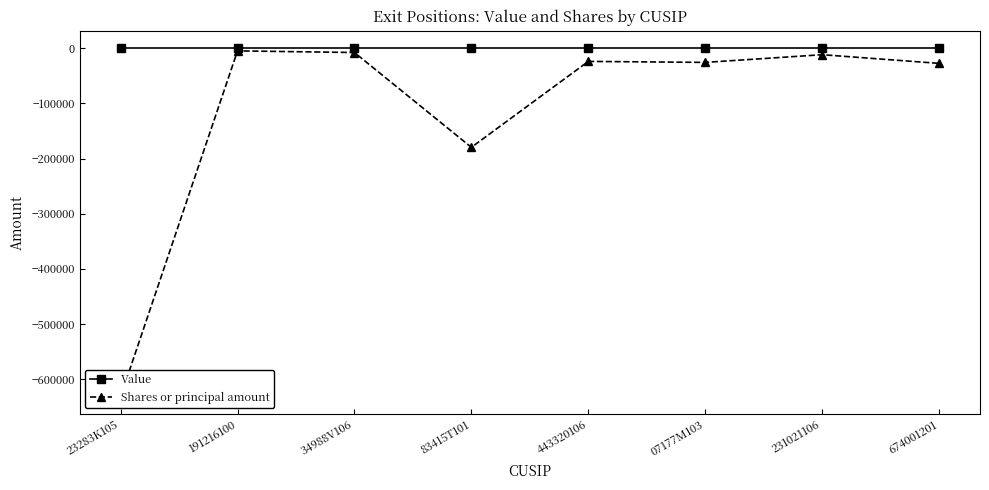

Is it true that Shares or principal amount equals -7892 at 34988V106?

True